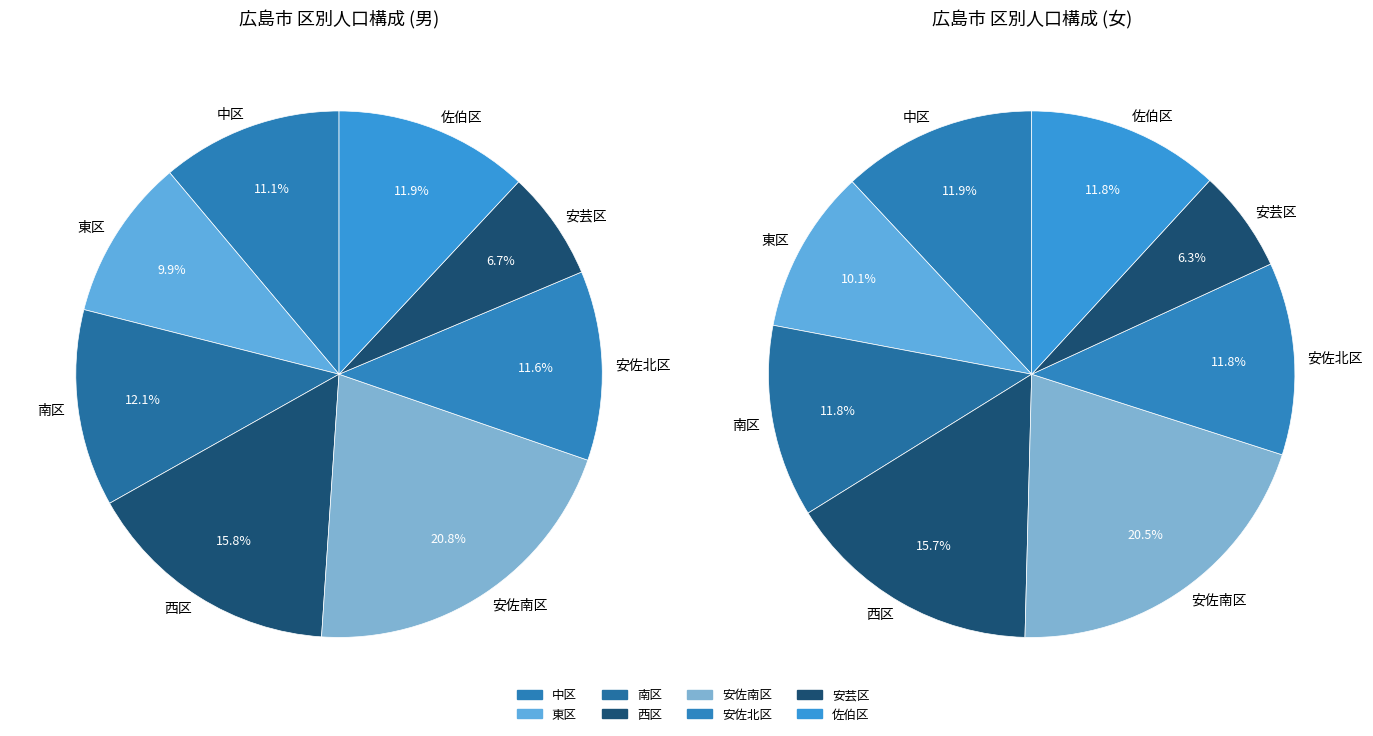

Which category has the smallest portion of the pie?

安芸区